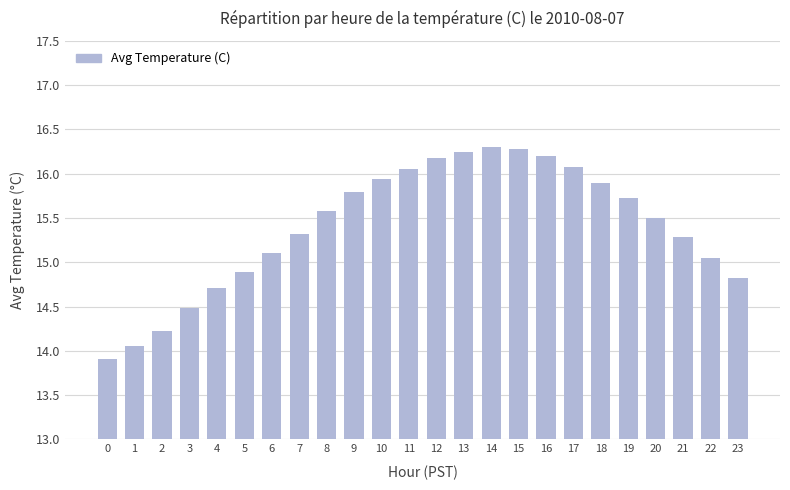

Is it true that the value at 14 is 9.8?

False